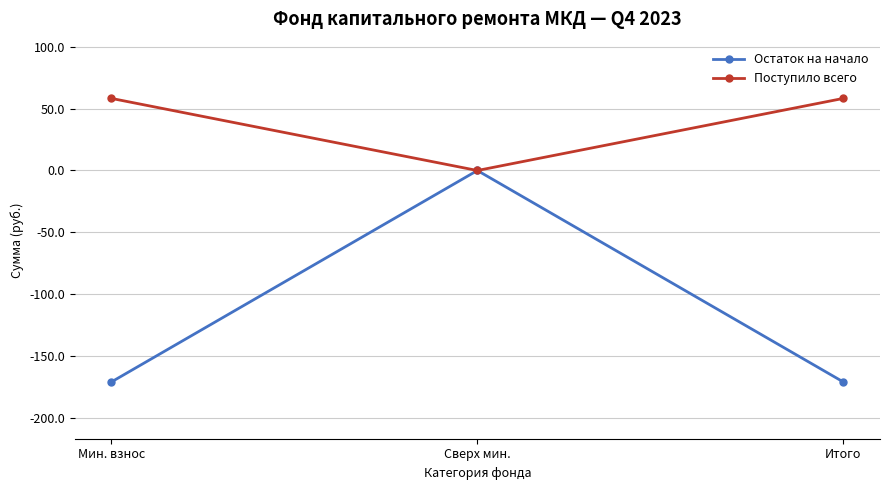

What is the approximate value of Остаток на начало at Мин. взнос?

-170.7